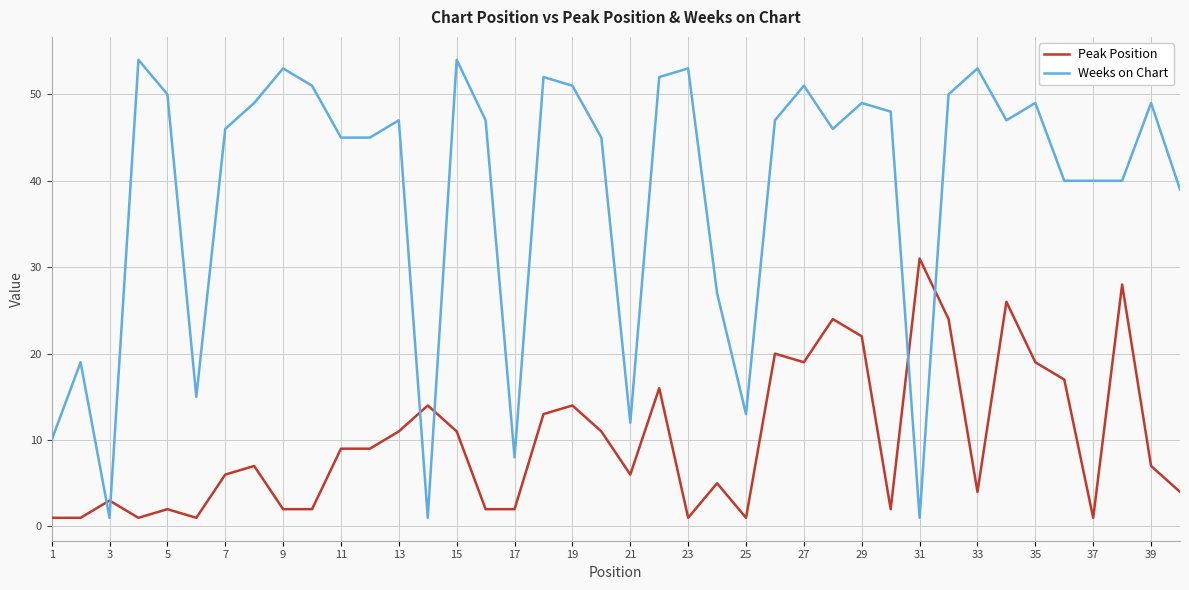

True or false: Peak Position and Weeks on Chart cross at least once.

True